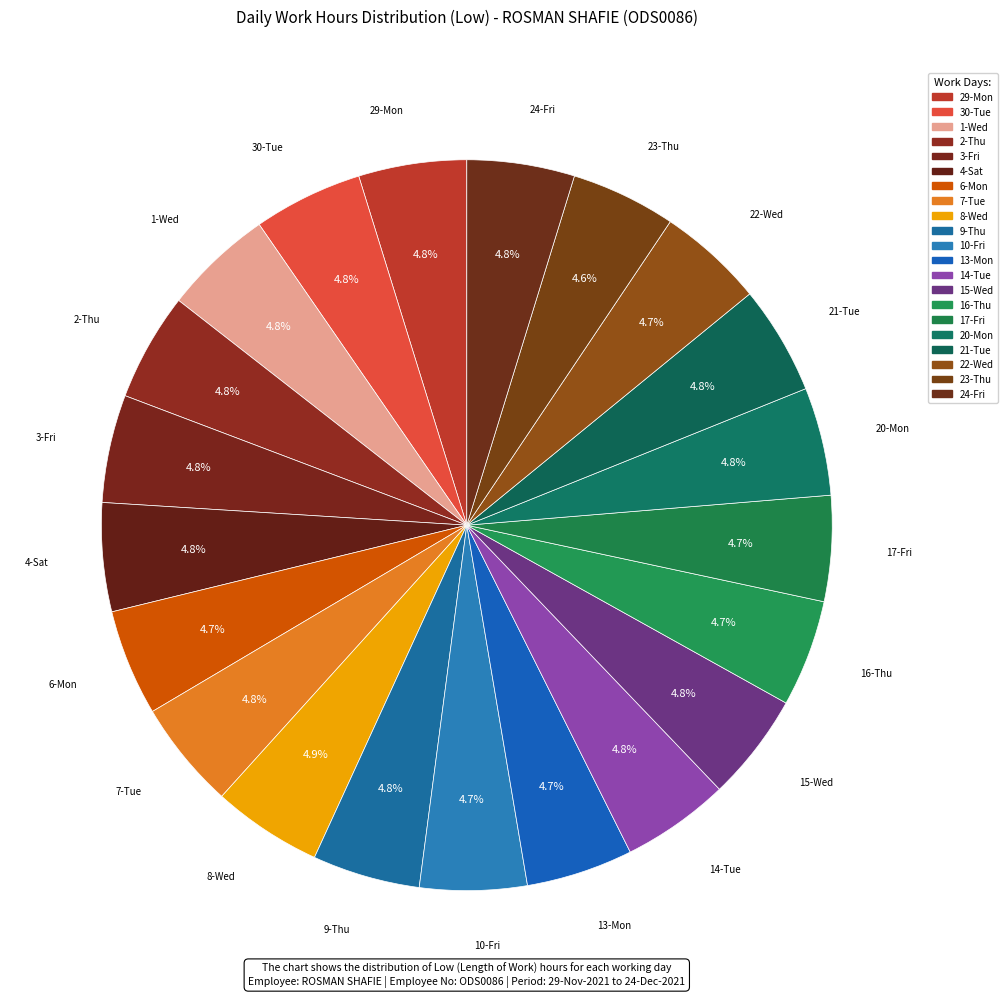

The 21-Tue slice represents 1% of the pie. True or false?

False